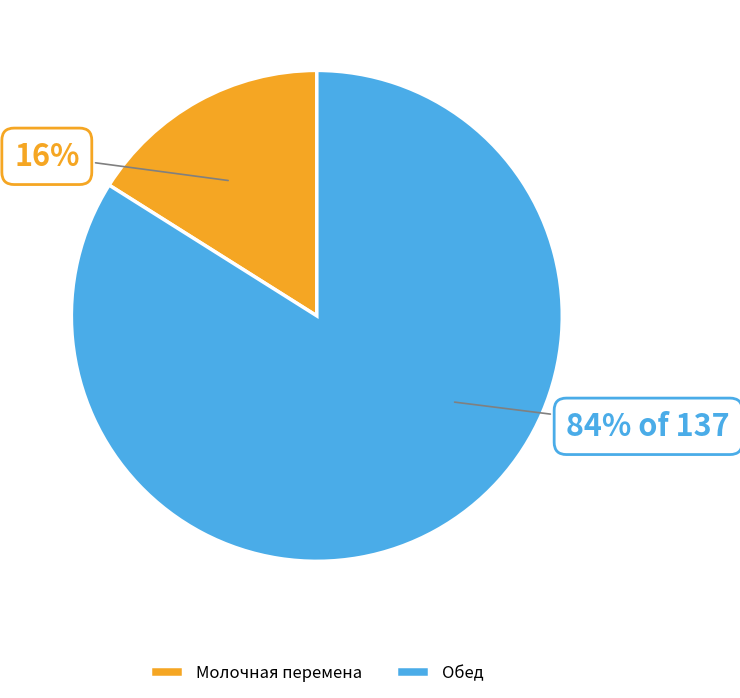

What is the largest slice in the pie chart?

Обед